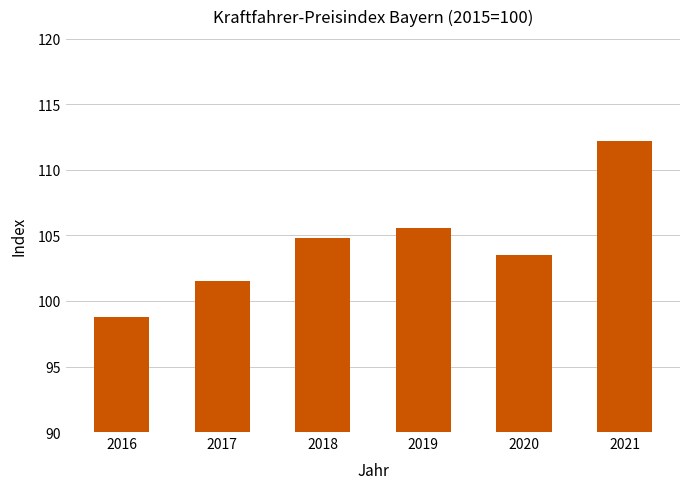

At which label does the data first exceed 104?

2018